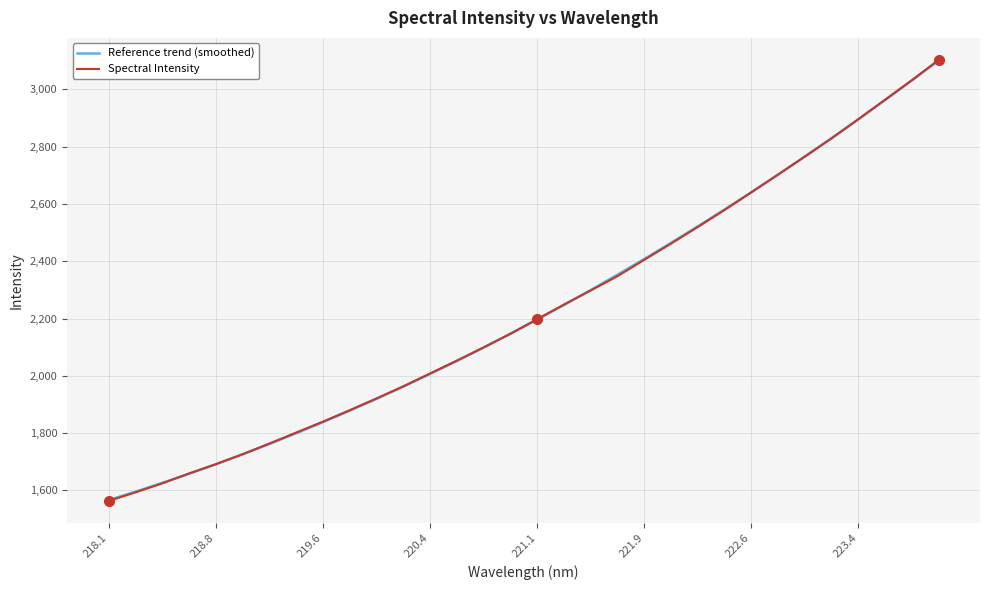

What is the minimum value shown in the chart?

1563.3